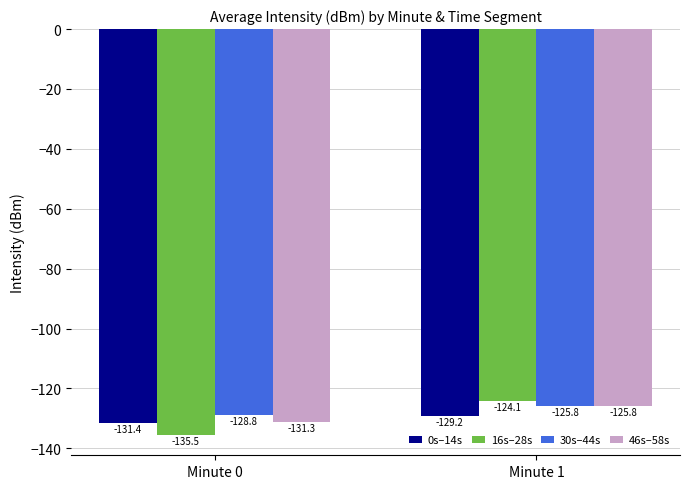

What is the minimum value for 16s–28s?

-135.5